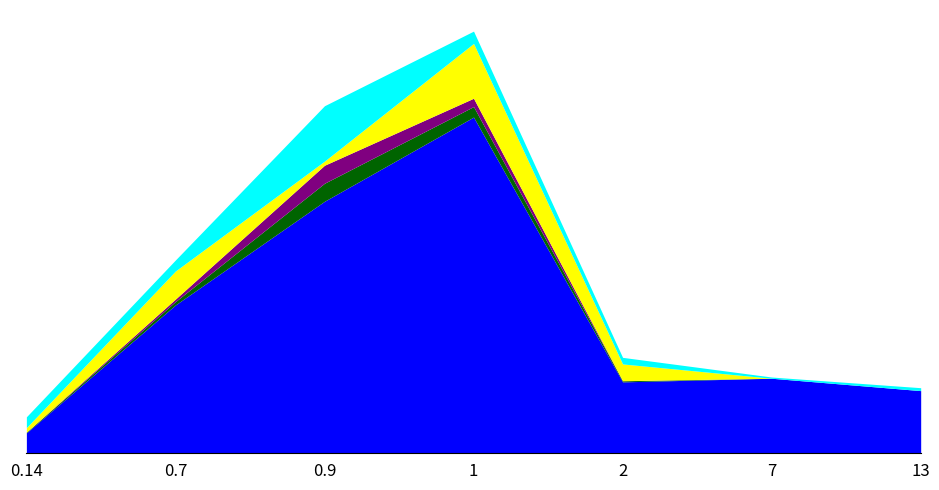

What is the average value of the Цена без наценки series?

13.4